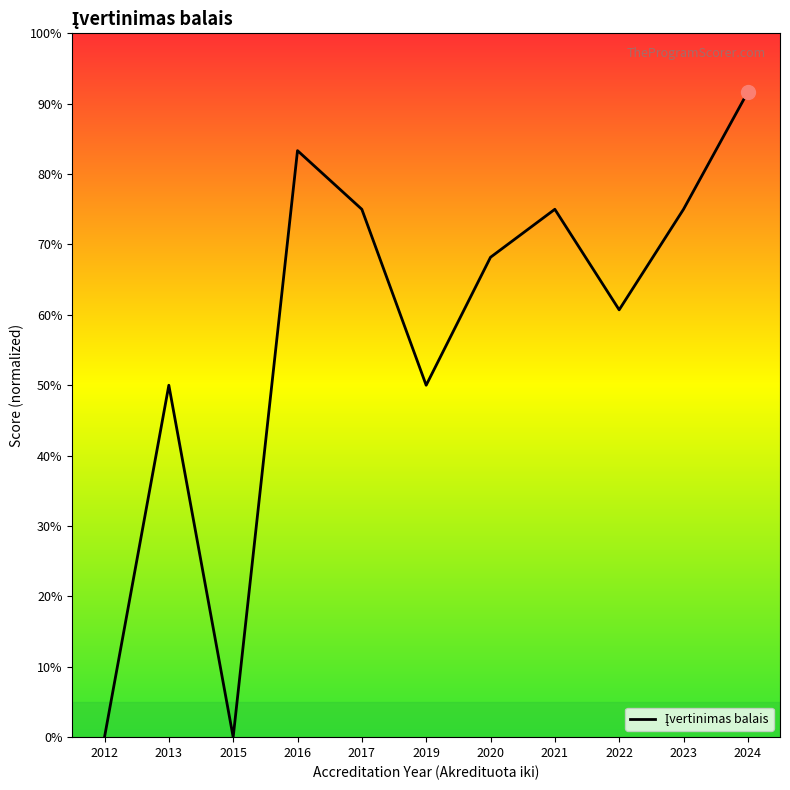

Reading left to right, list all the values displayed in this chart.

2012=0.0	2013=50.0	2015=0.0	2016=83.3	2017=75.0	2019=50.0	2020=68.2	2021=75.0	2022=60.7	2023=75.0	2024=91.7